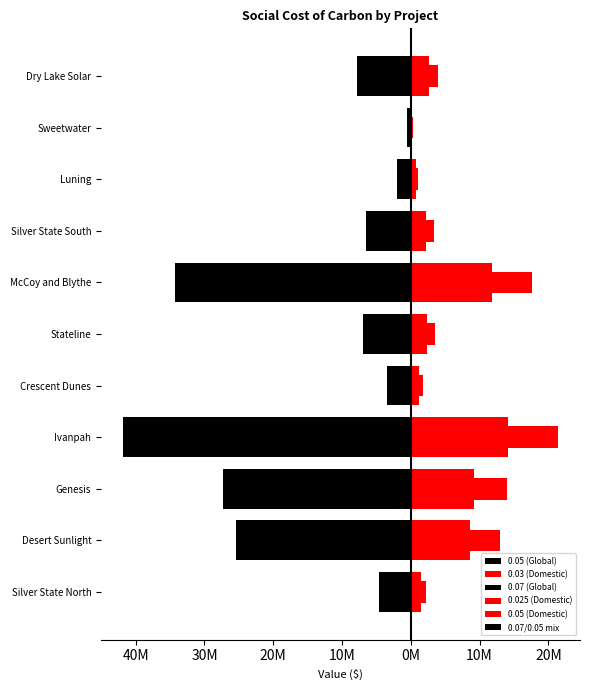

True or false: 0.07 (Global) has a value of -3614529.5 at Crescent Dunes.

False